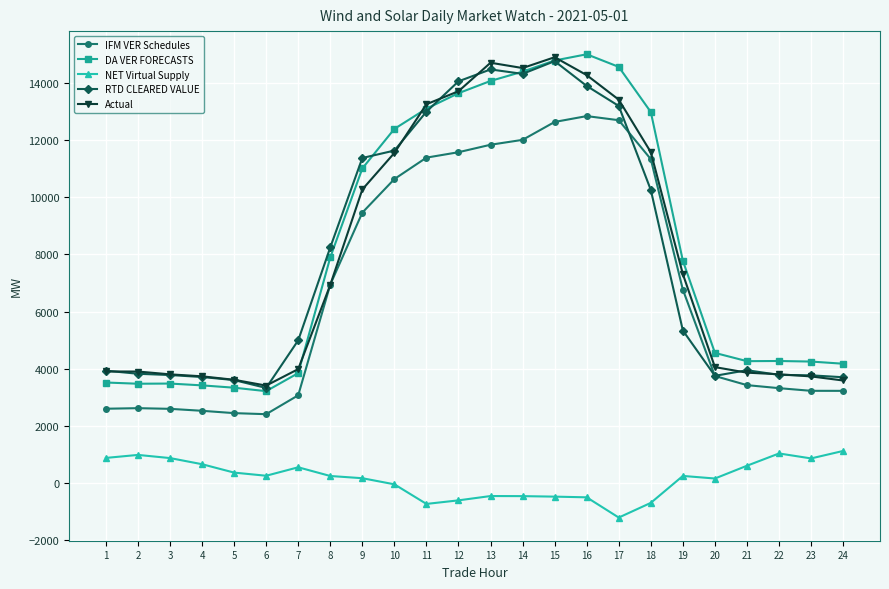

What is the difference between the highest and lowest values at 12?

14665.4